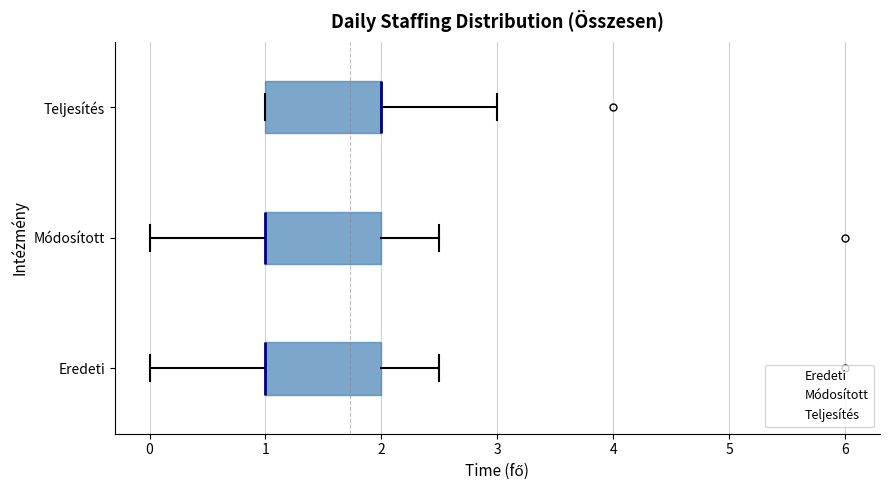

Reading bottom to top, read every box against the x-axis: the position of its median line, the range the box covers, and the ends of its whiskers. The values are not printed on the chart, so give them approximately, as read against the axis.

Eredeti: median 1.0 (drawn on the box's left edge), box 1.0 to 2.0, whiskers 0.0 to 2.5
Módosított: median 1.0 (drawn on the box's left edge), box 1.0 to 2.0, whiskers 0.0 to 2.5
Teljesítés: median 2.0 (drawn on the box's right edge), box 1.0 to 2.0, whiskers 1.0 to 3.0